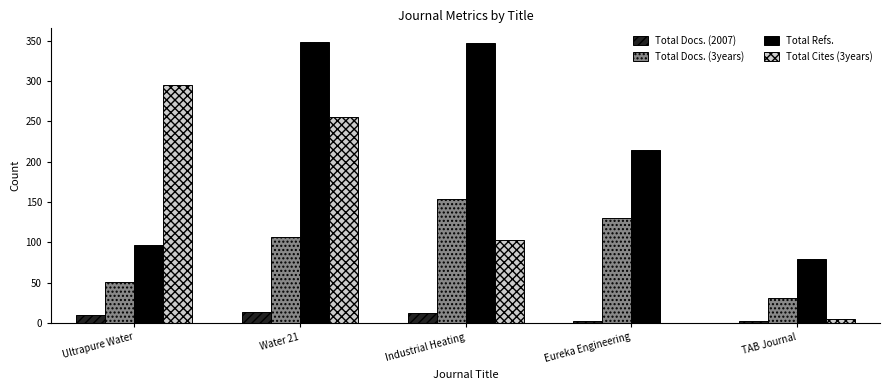

Are the bars horizontal?

No